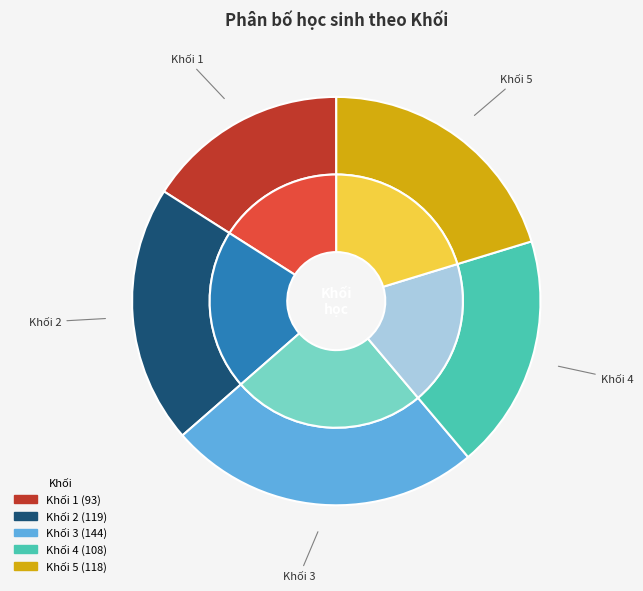

Which slice is the smallest?

Khối 1